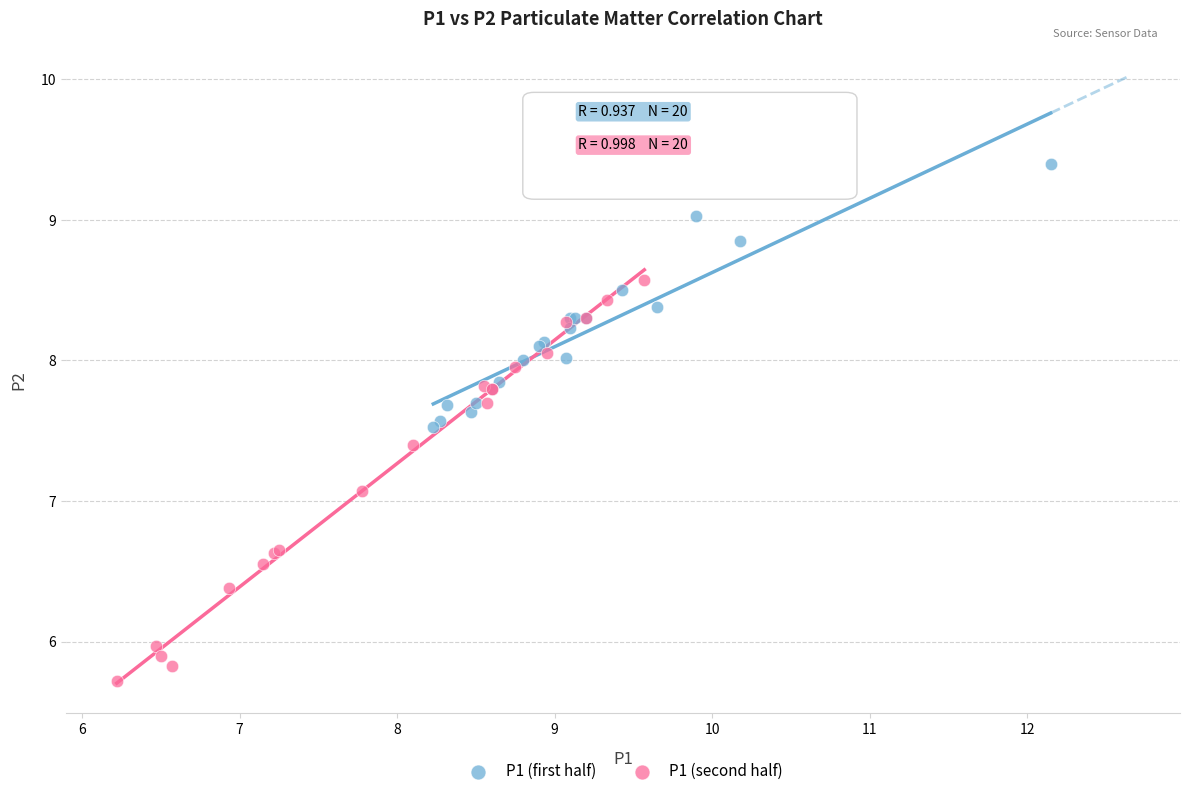

Which series contains the highest Y value?

P1 (first half)